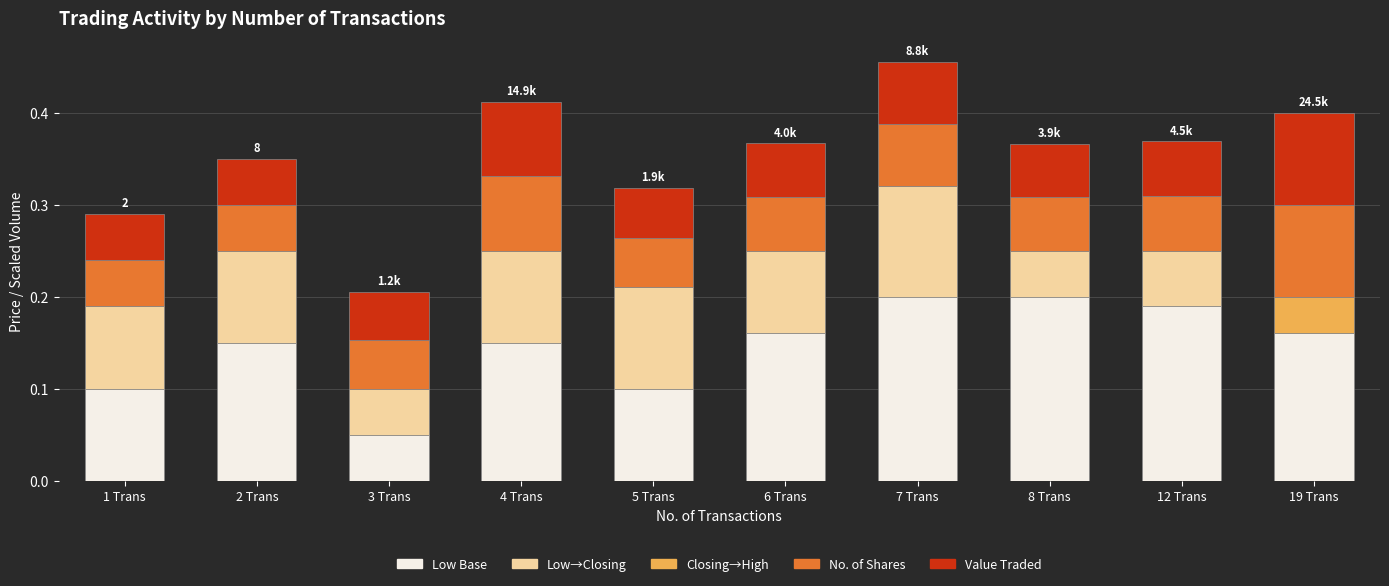

Are the bars horizontal?

No